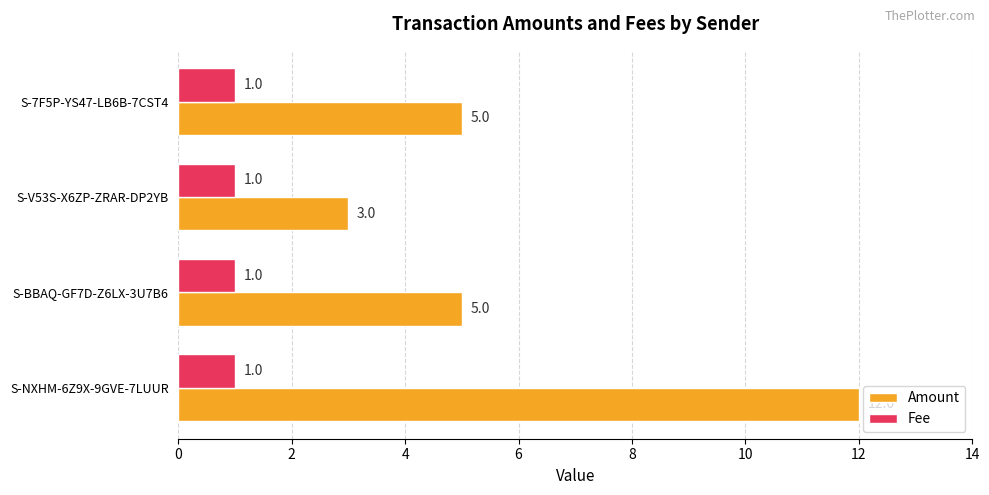

What are all the series names shown in the legend?

Amount, Fee